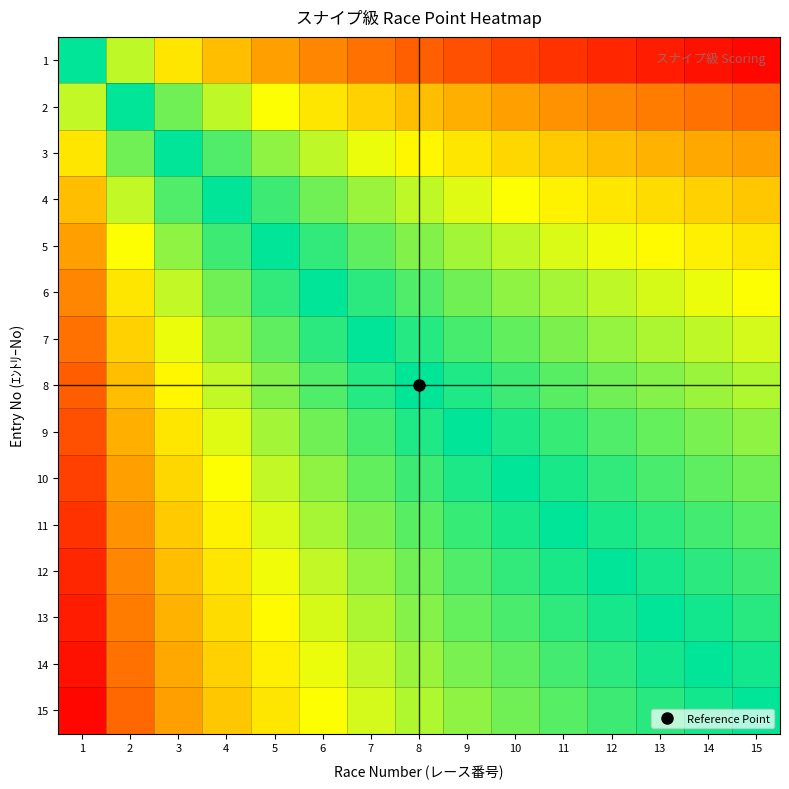

Between 1 and 12, which series saw the biggest shift?

13